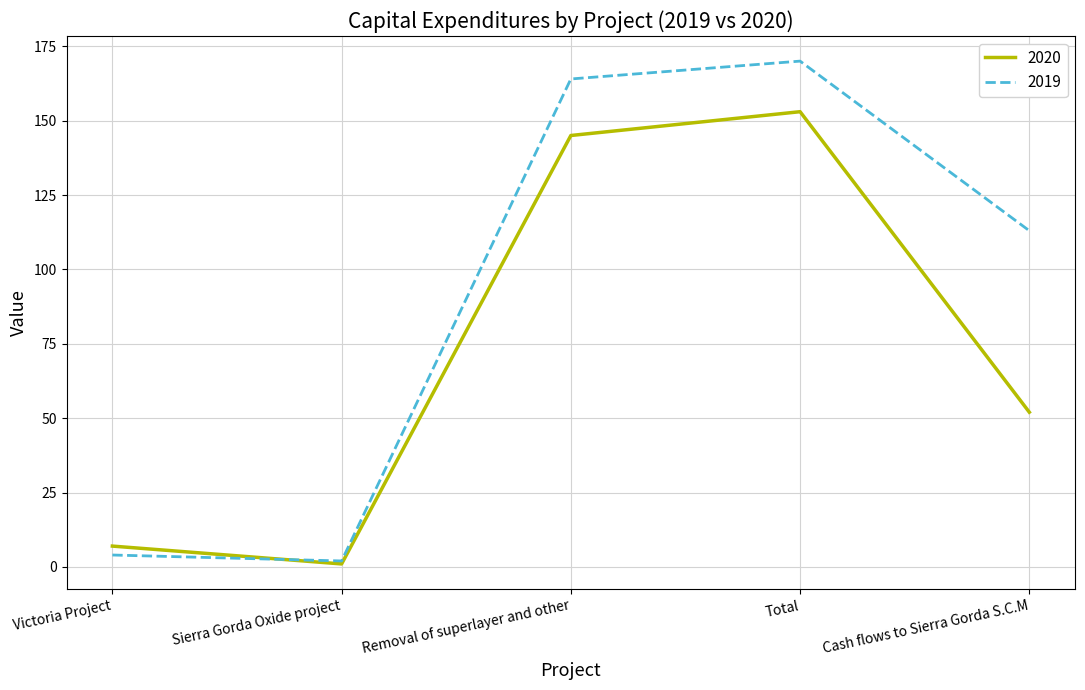

The 2019 series shows 170 at Total. True or false?

True